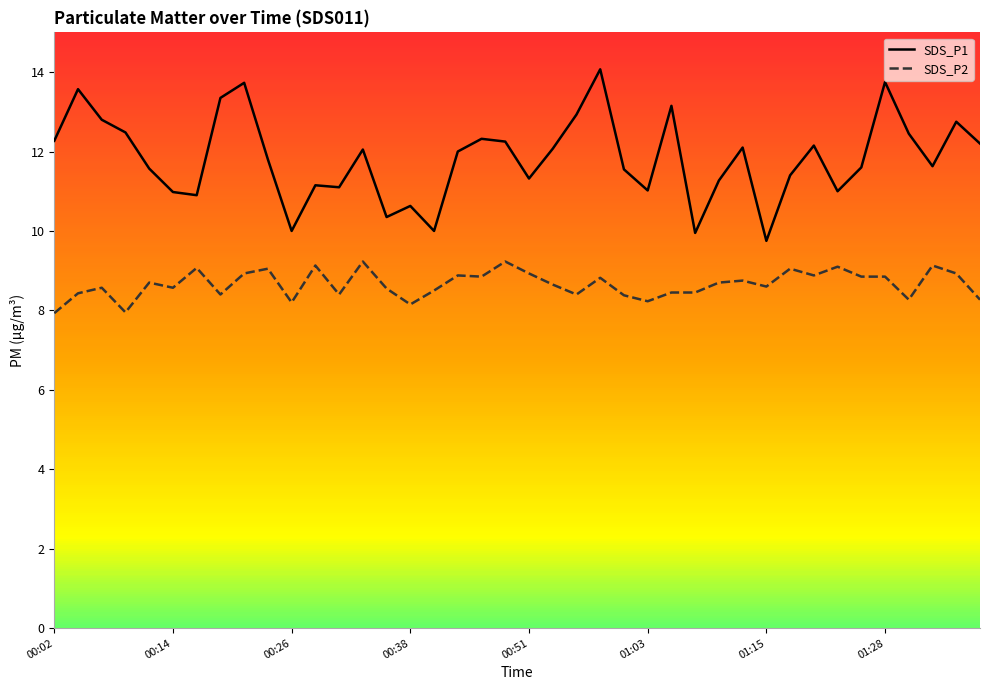

Which series has the largest total across all categories?

SDS_P1